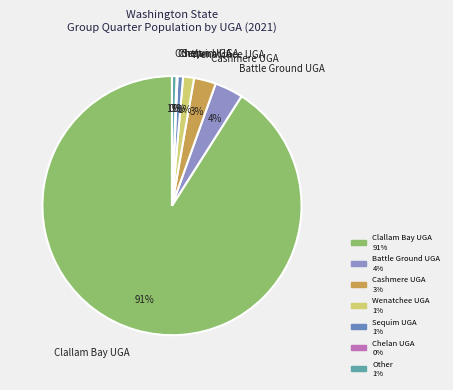

What is the majority slice?

Clallam Bay UGA